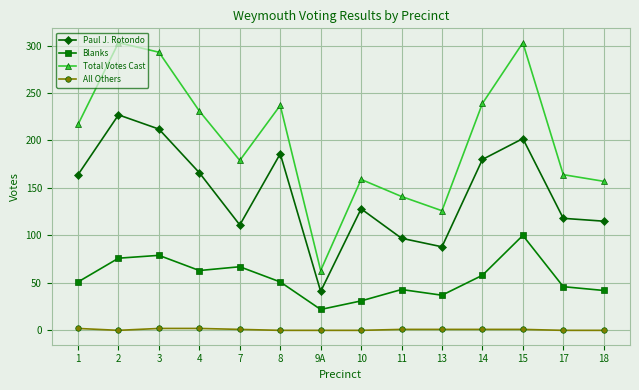

What is the average value of the Total Votes Cast series?

201